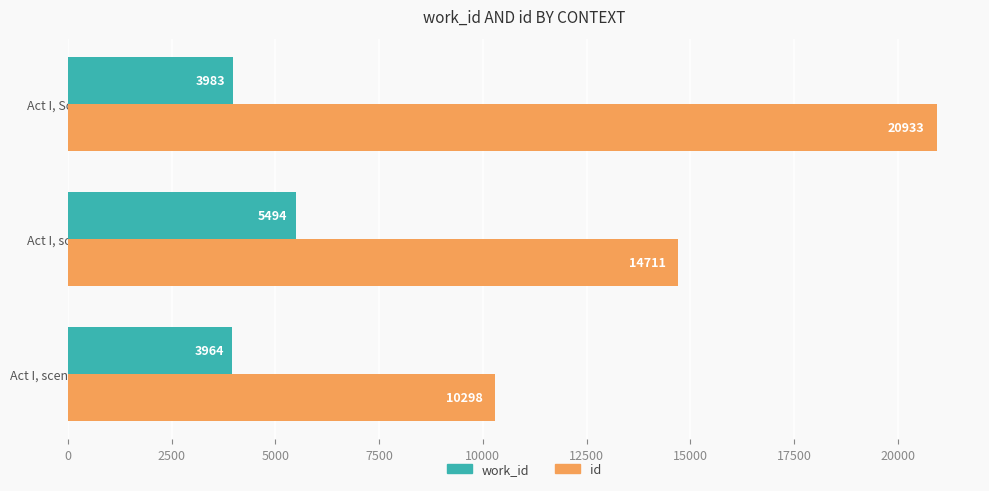

What is the spread (max minus min) of values at Act I, scene i?

9217